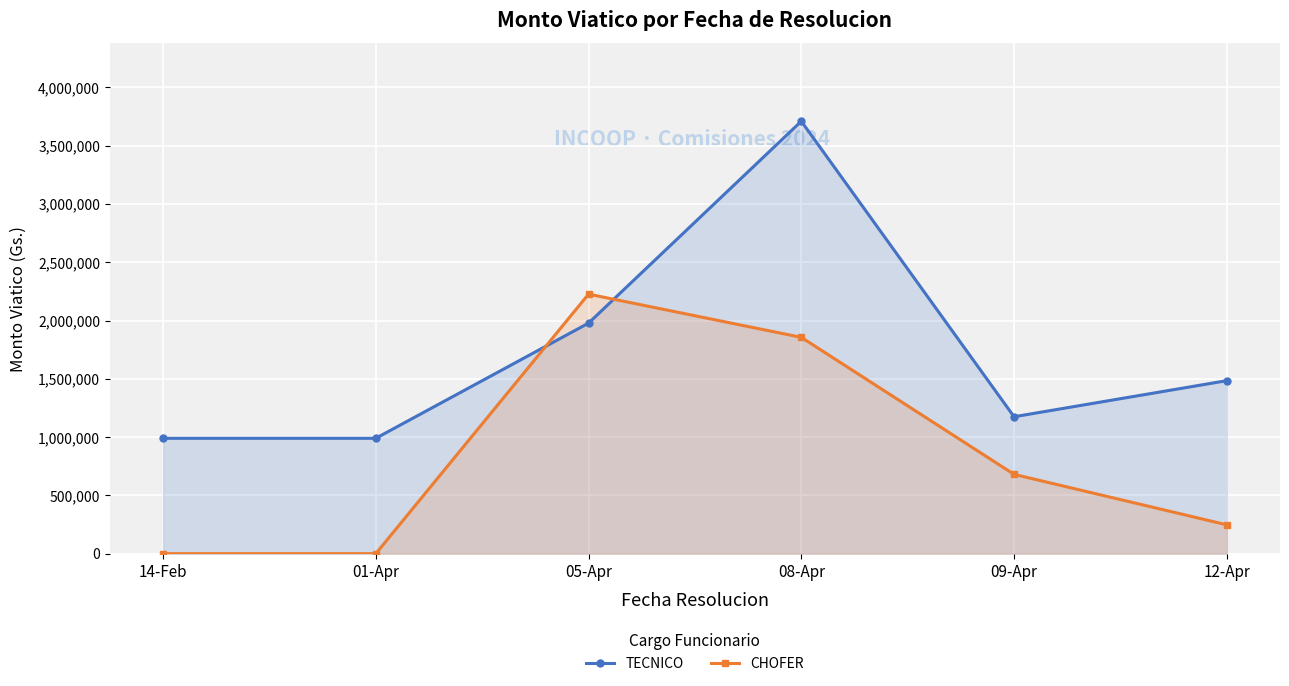

After their last crossing, which series has the higher values: CHOFER or TECNICO?

TECNICO